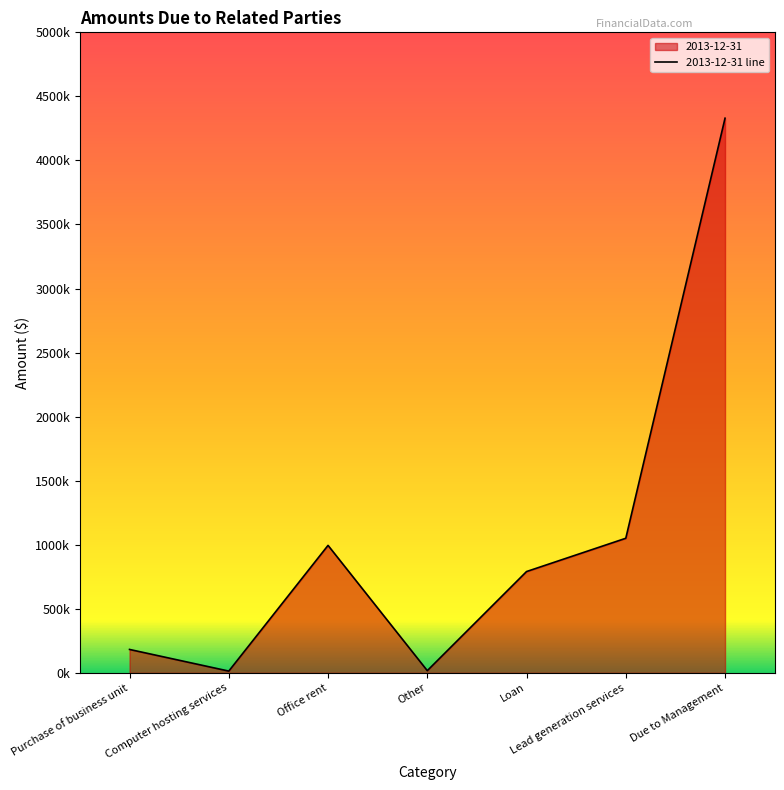

What is the difference between the values at Other and Computer hosting services?

3345